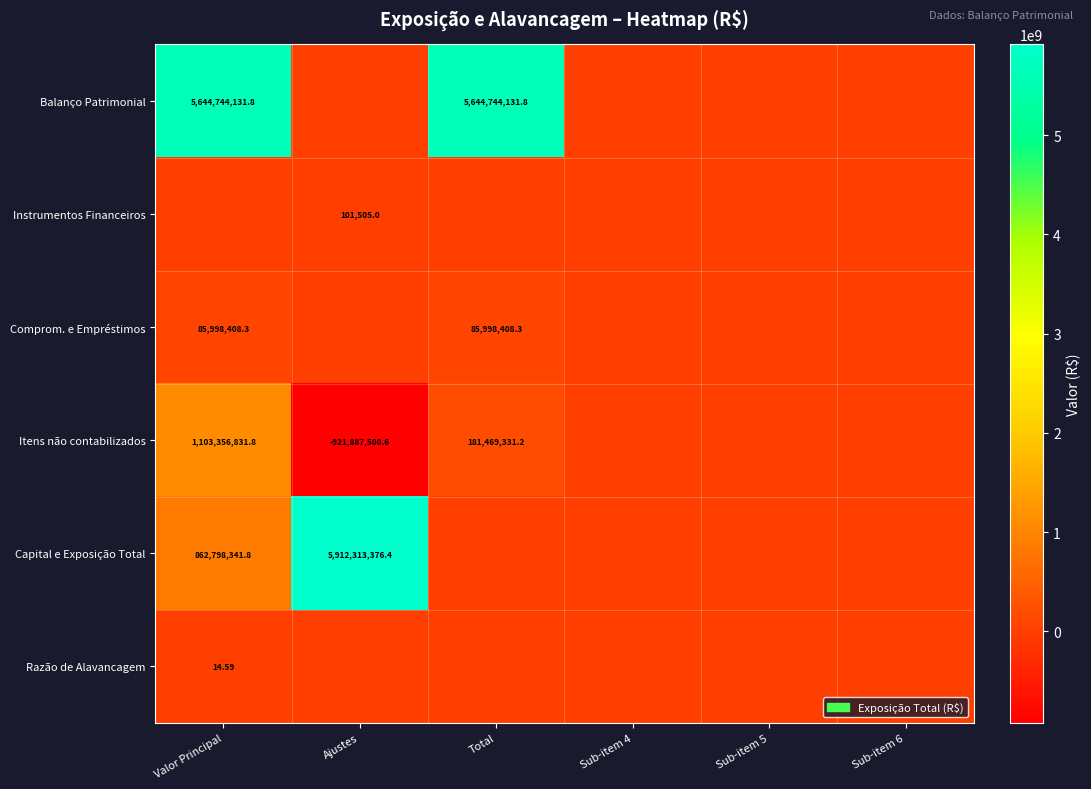

What is the difference between the maximum and second lowest values in the Itens não contabilizados series?

1103356831.8